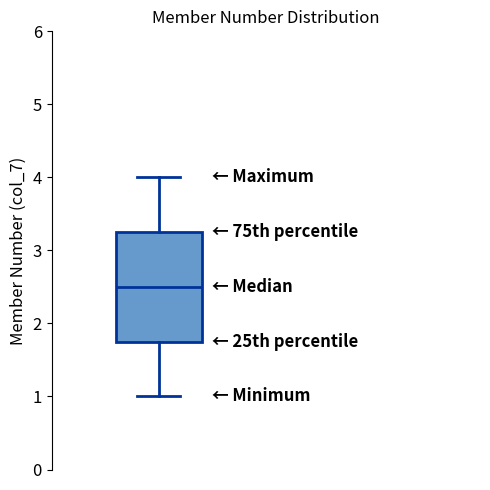

Where does the median line of the box sit on the y-axis? The values are not printed on the chart, so give them approximately, as read against the axis.

2.5